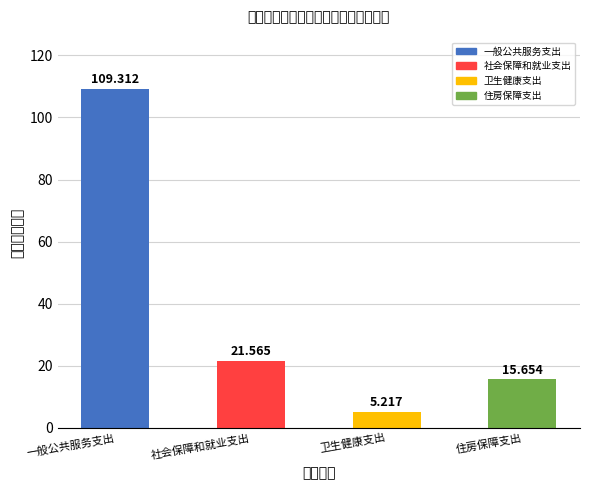

What is the approximate value at 卫生健康支出?

5.2